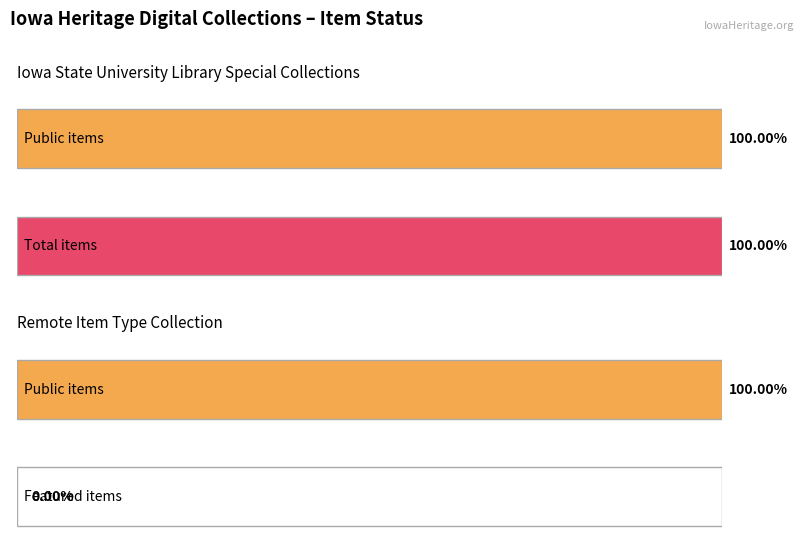

True or false: public has a value of 2 at Dr. I.E. Melhus and Dr. L.W. Durrell.

False